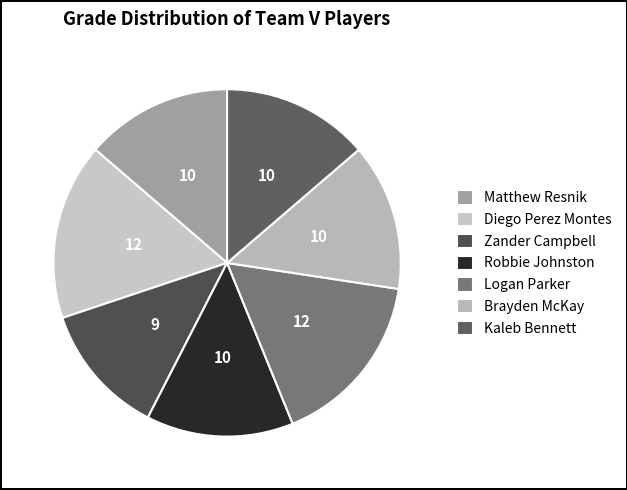

Count the number of slices in the pie.

7